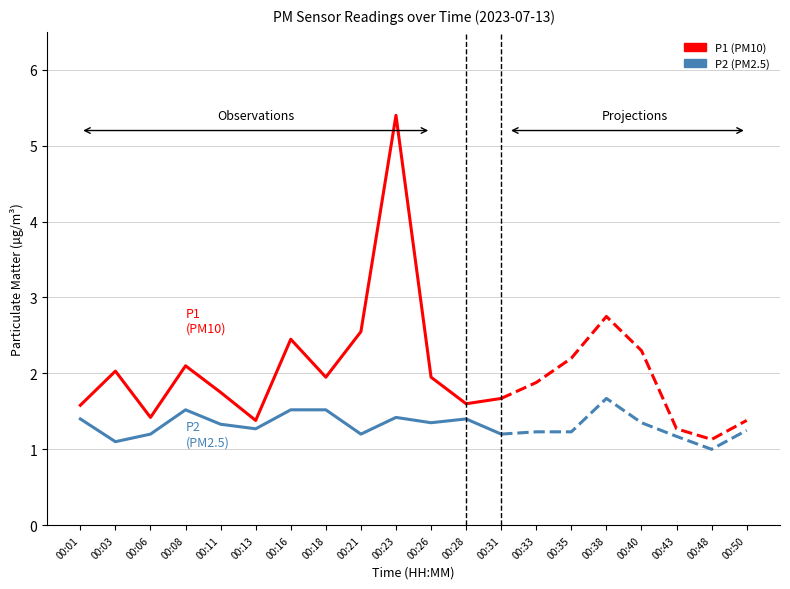

At 00:11, list the series in order from largest to smallest.

P1 (PM10), P2 (PM2.5)